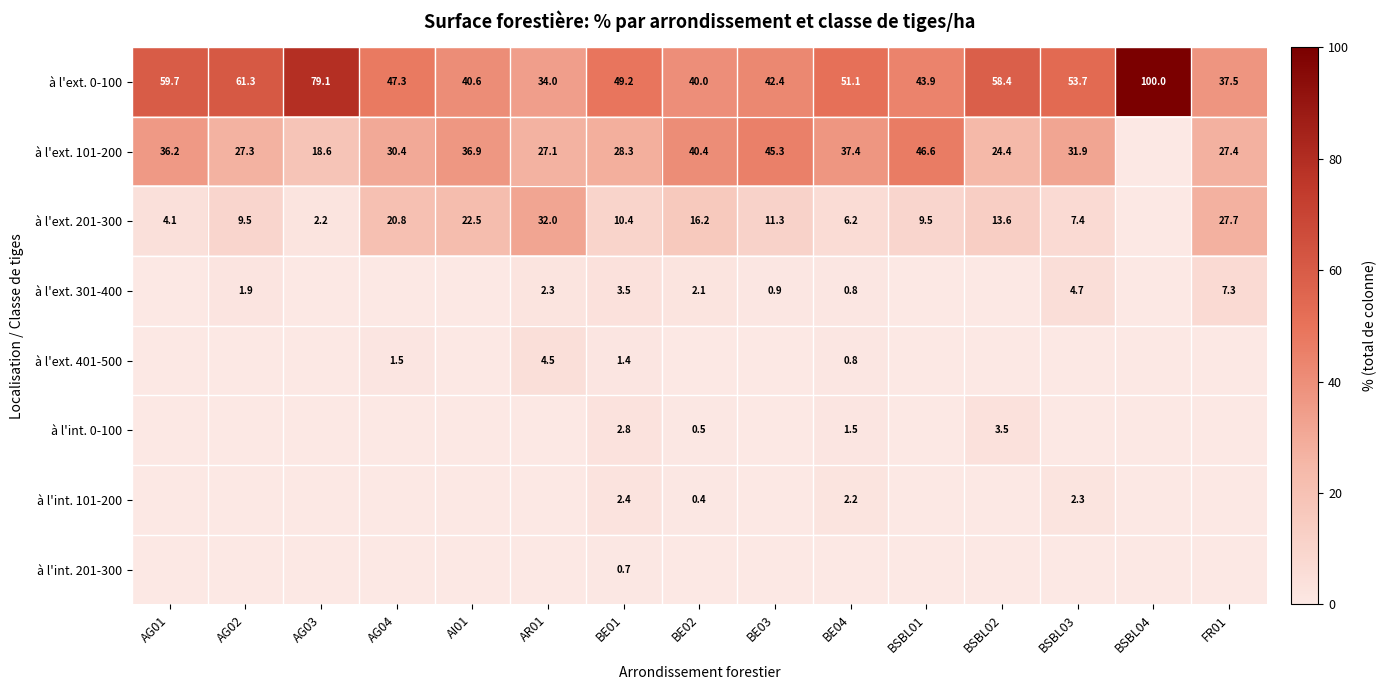

The à l'ext. 101-200 series shows 37.4 at BE04. True or false?

True